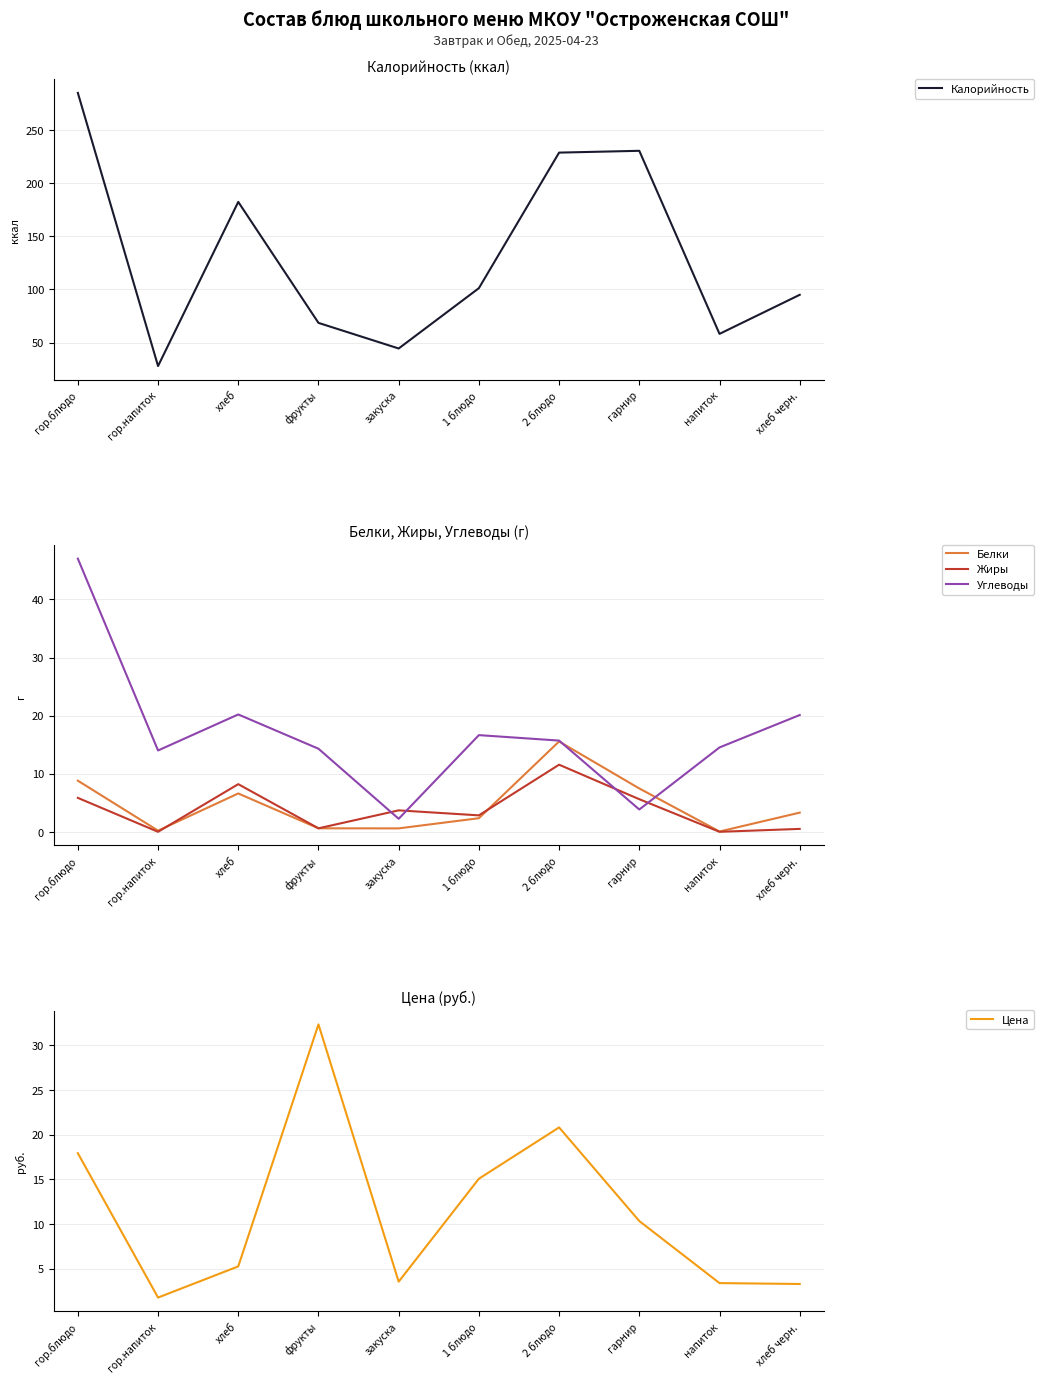

Which series has the largest range (max minus min)?

Калорийность